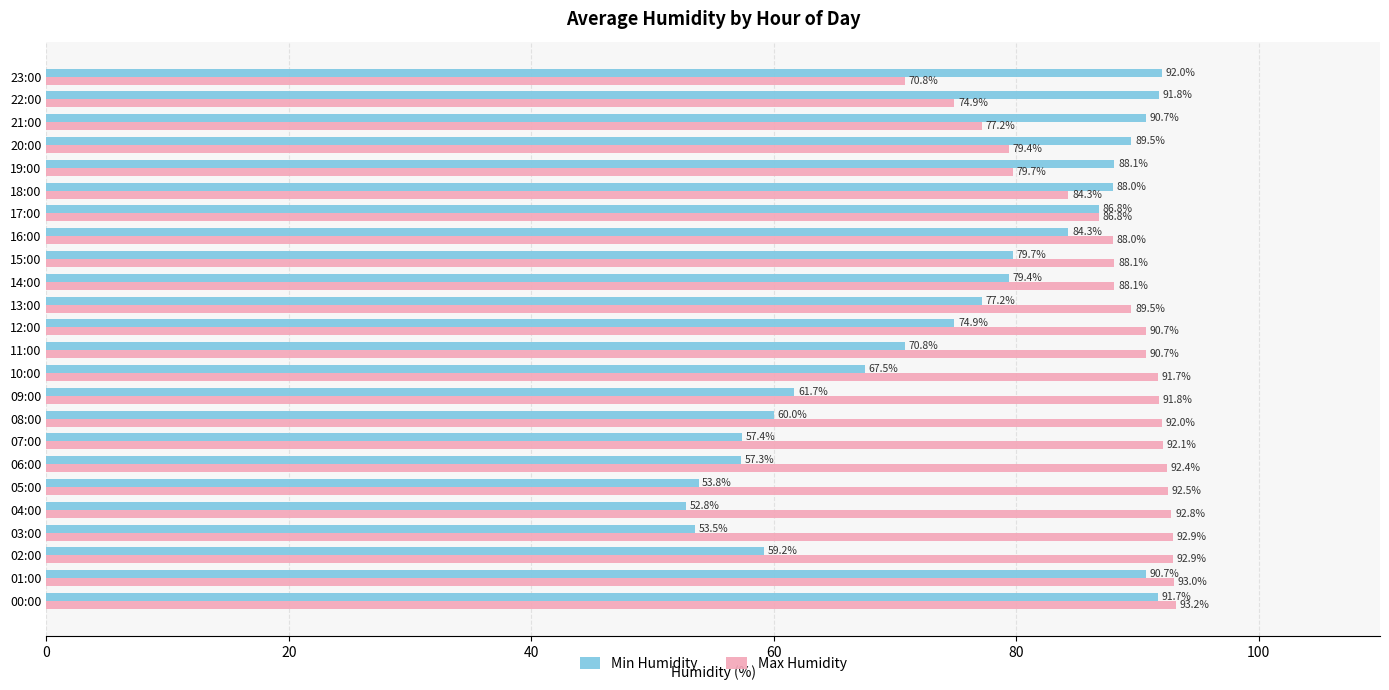

What is the minimum value shown in the chart?

52.8